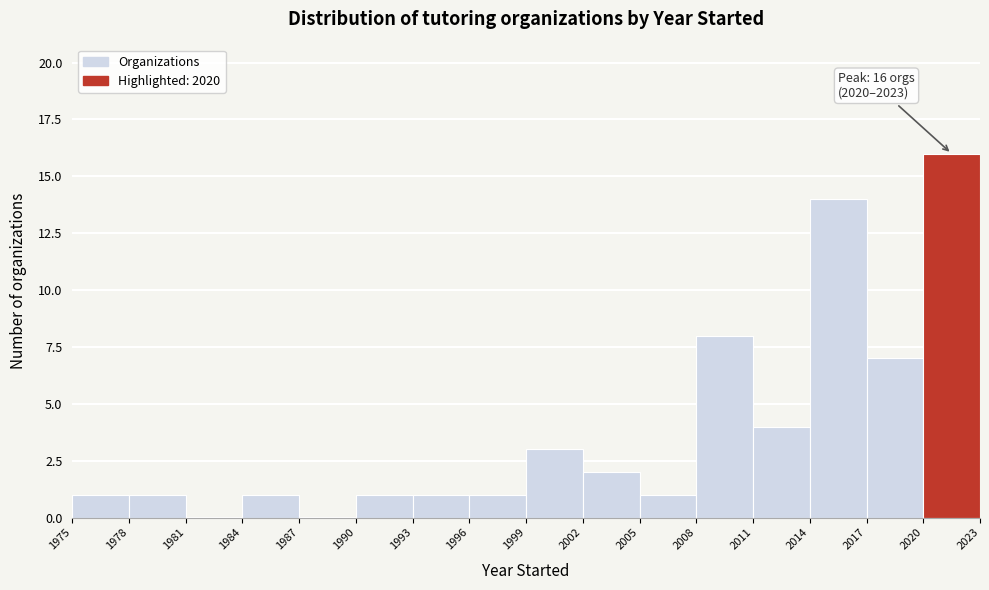

Over which range of the x-axis is the bar tallest?

2020 to 2023